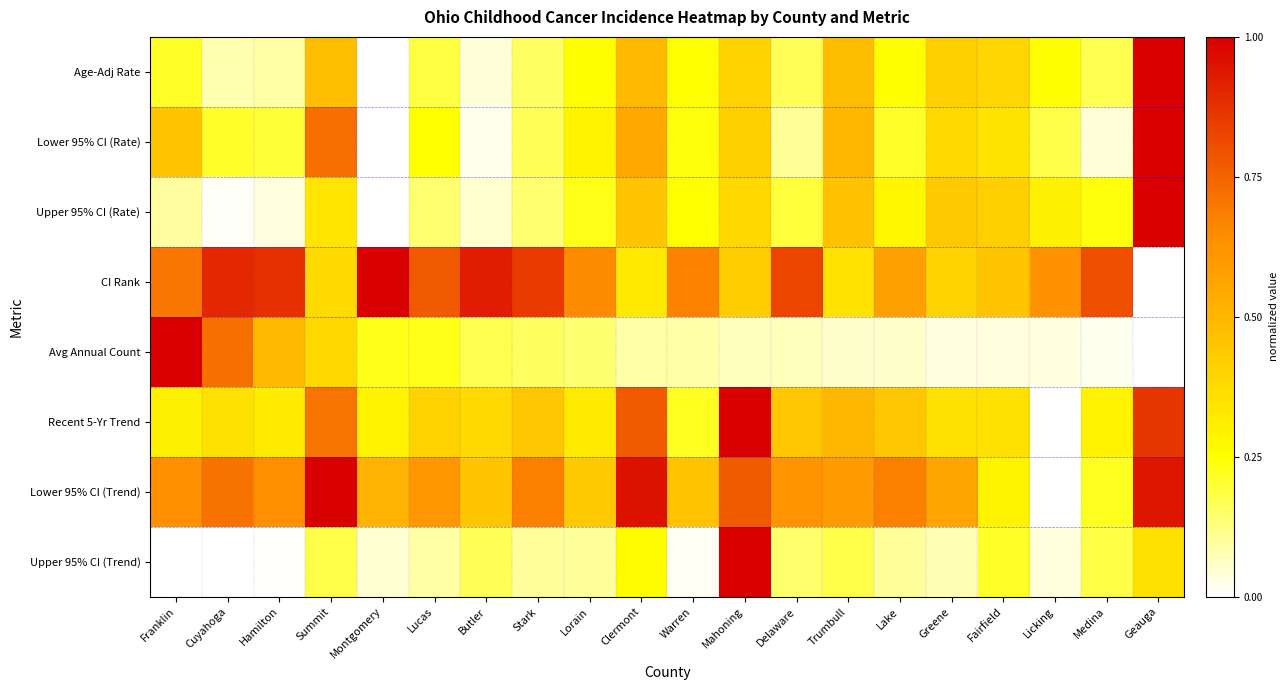

Which has a higher value, Fairfield or Lucas?

Fairfield